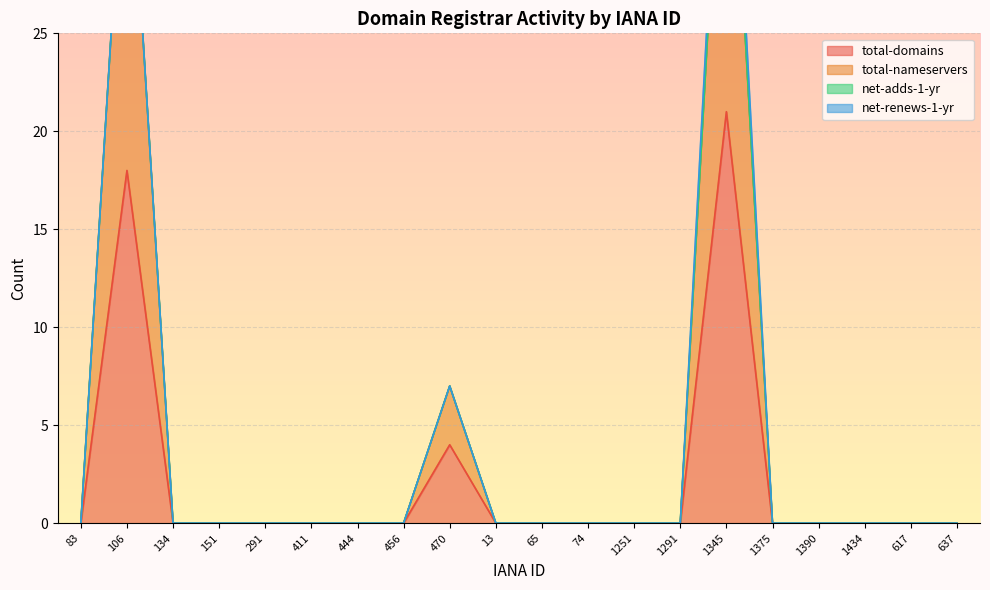

Rank the categories by total-nameservers value from highest to lowest.

1345, 106, 470, 83, 134, 151, 291, 411, 444, 456, 13, 65, 74, 1251, 1291, 1375, 1390, 1434, 617, 637